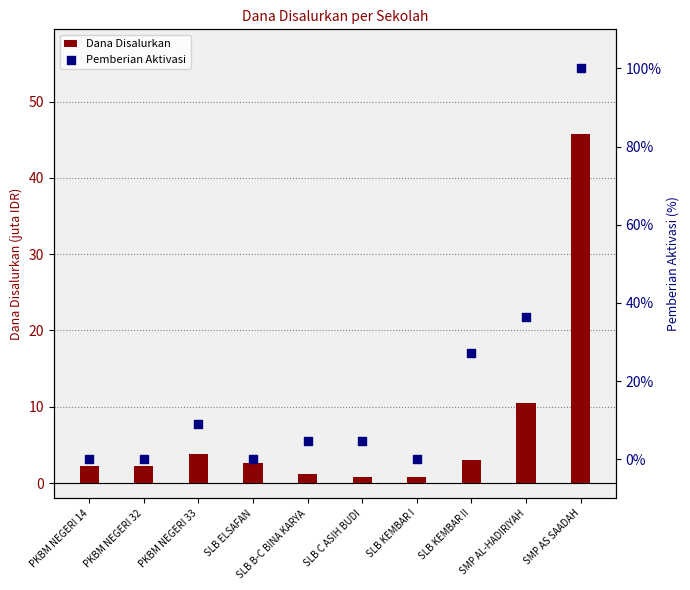

Is the value of Pemberian Aktivasi at SLB ELSAFAN greater than the value of Dana Disalurkan at PKBM NEGERI 14?

No